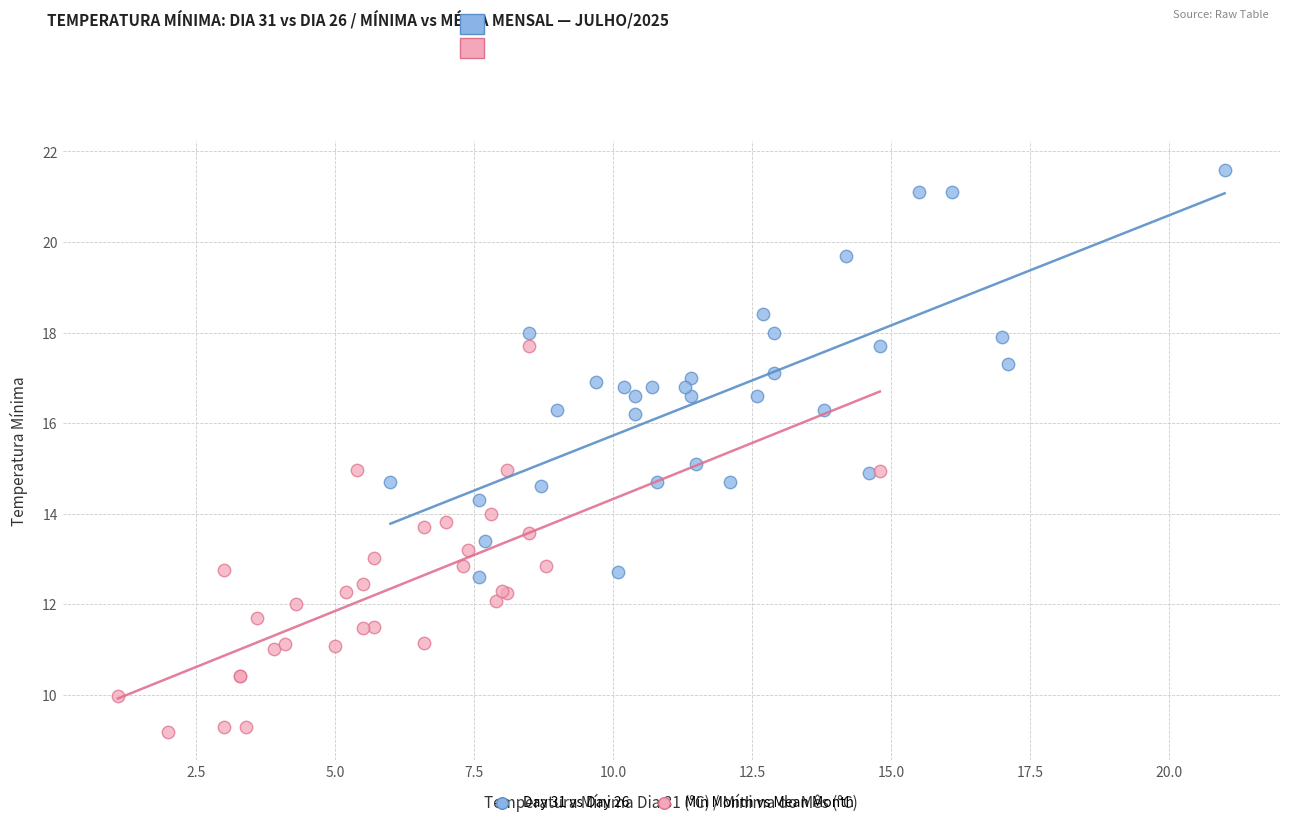

Which series has the widest spread of Y values?

Day 31 vs Day 26